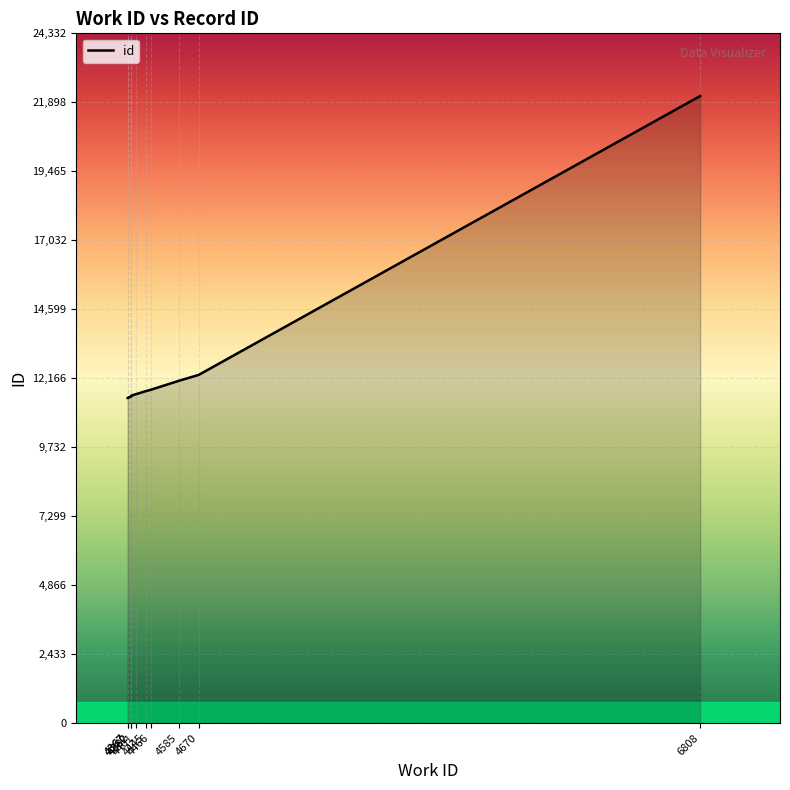

Which label corresponds to the smallest value in the chart?

4367